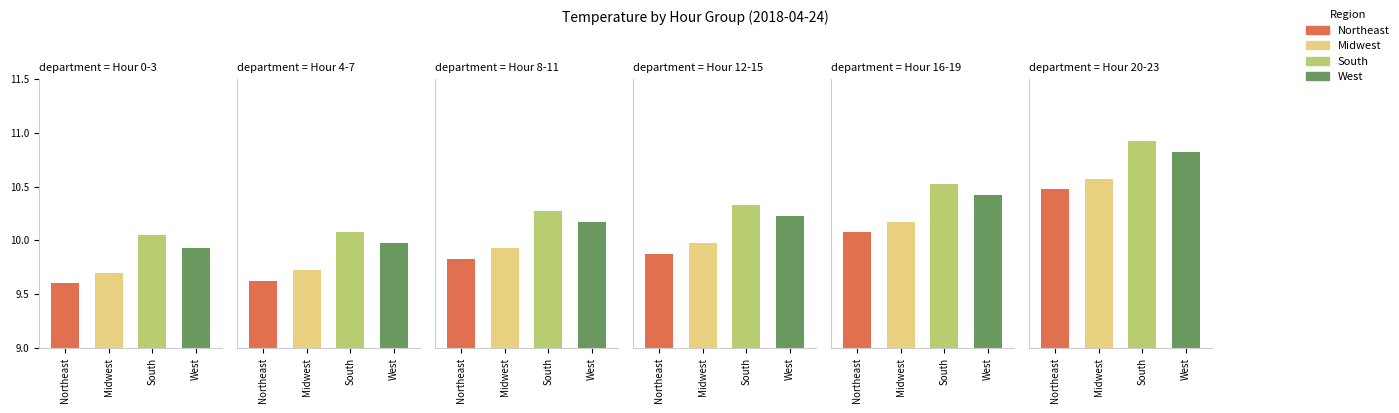

What is the minimum value for South?

10.0